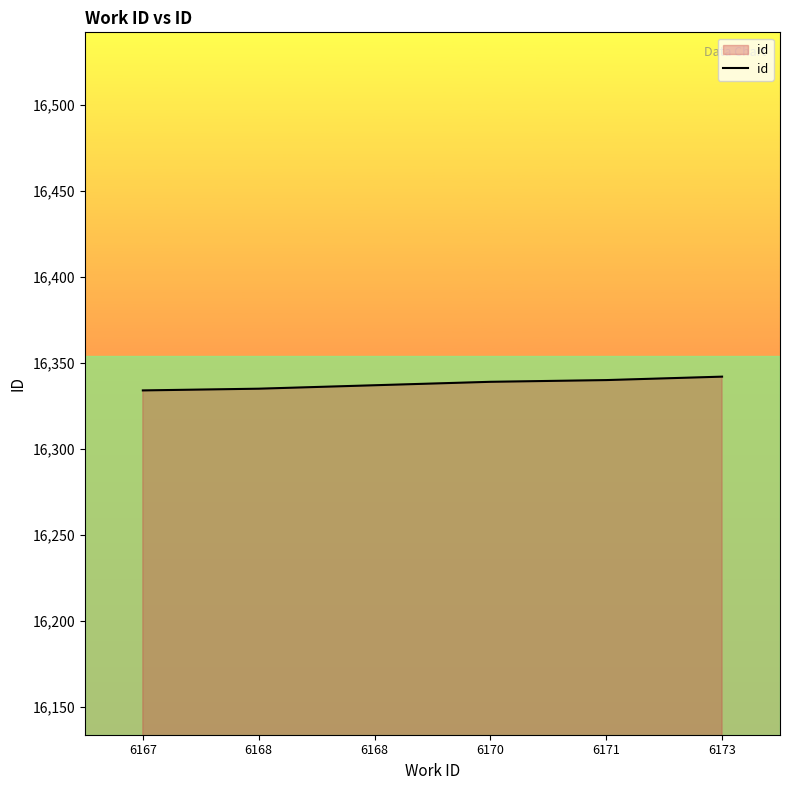

What is the greatest value displayed?

16342